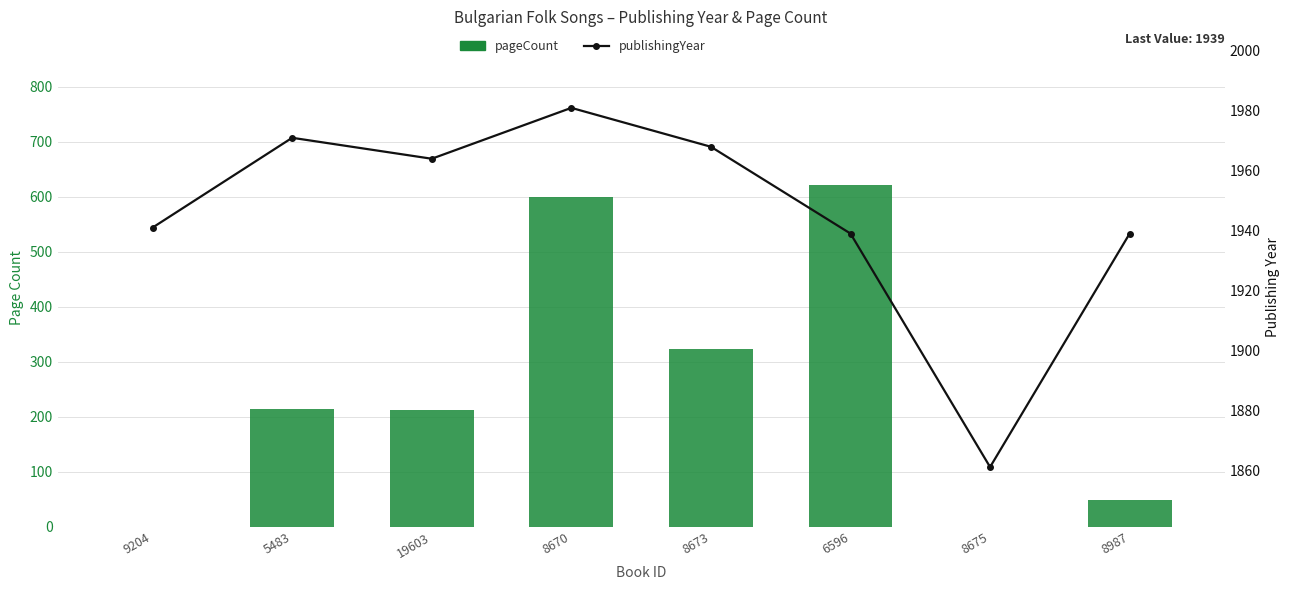

Reading left to right, extract all data points from this chart.

pageCount: 0	214	212	599	324	622	0	48
publishingYear: 1941	1971	1964	1981	1968	1939	1861	1939